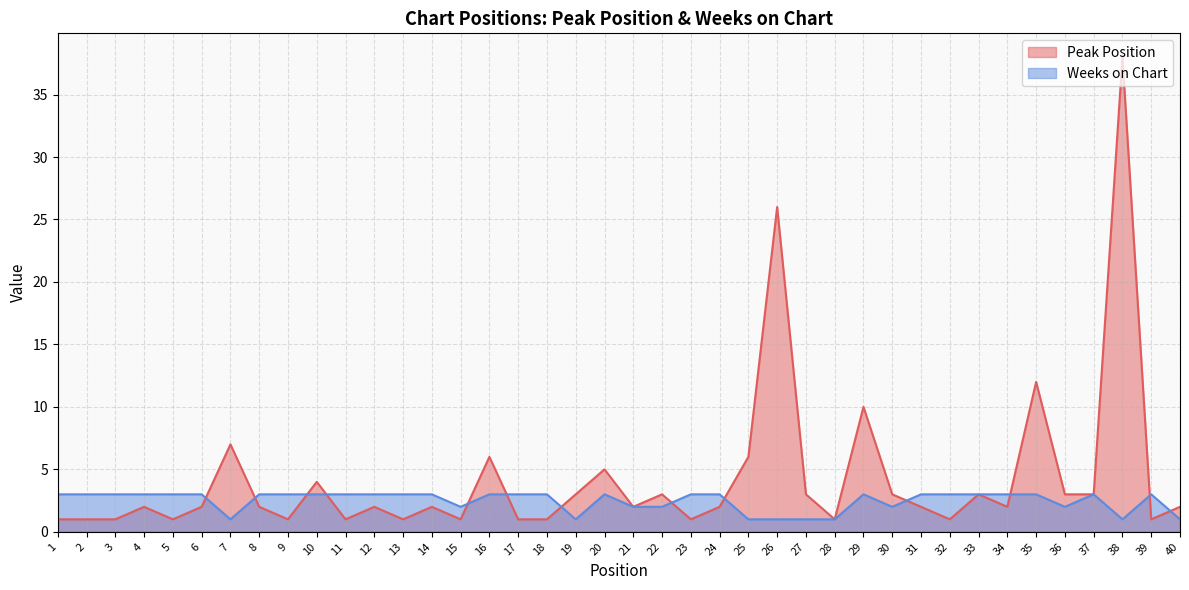

What is the lowest value of the Peak Position series?

1